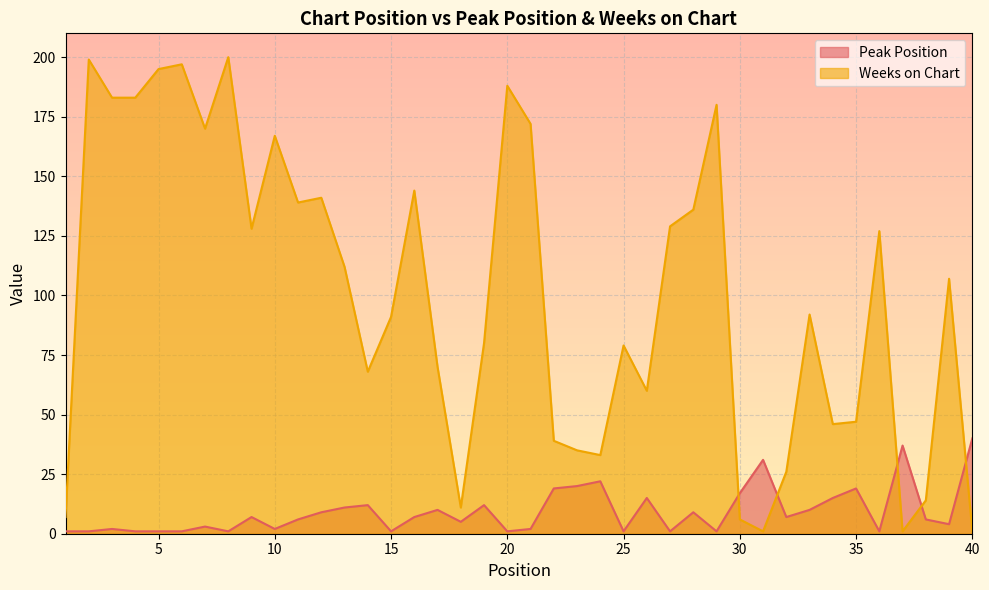

How many times do Weeks on Chart and Peak Position cross each other?

5